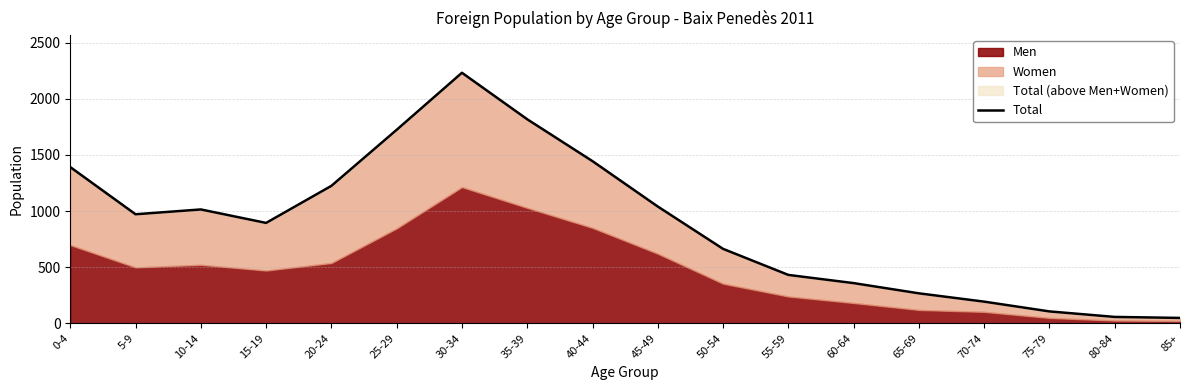

How many data points are less than 971?

9